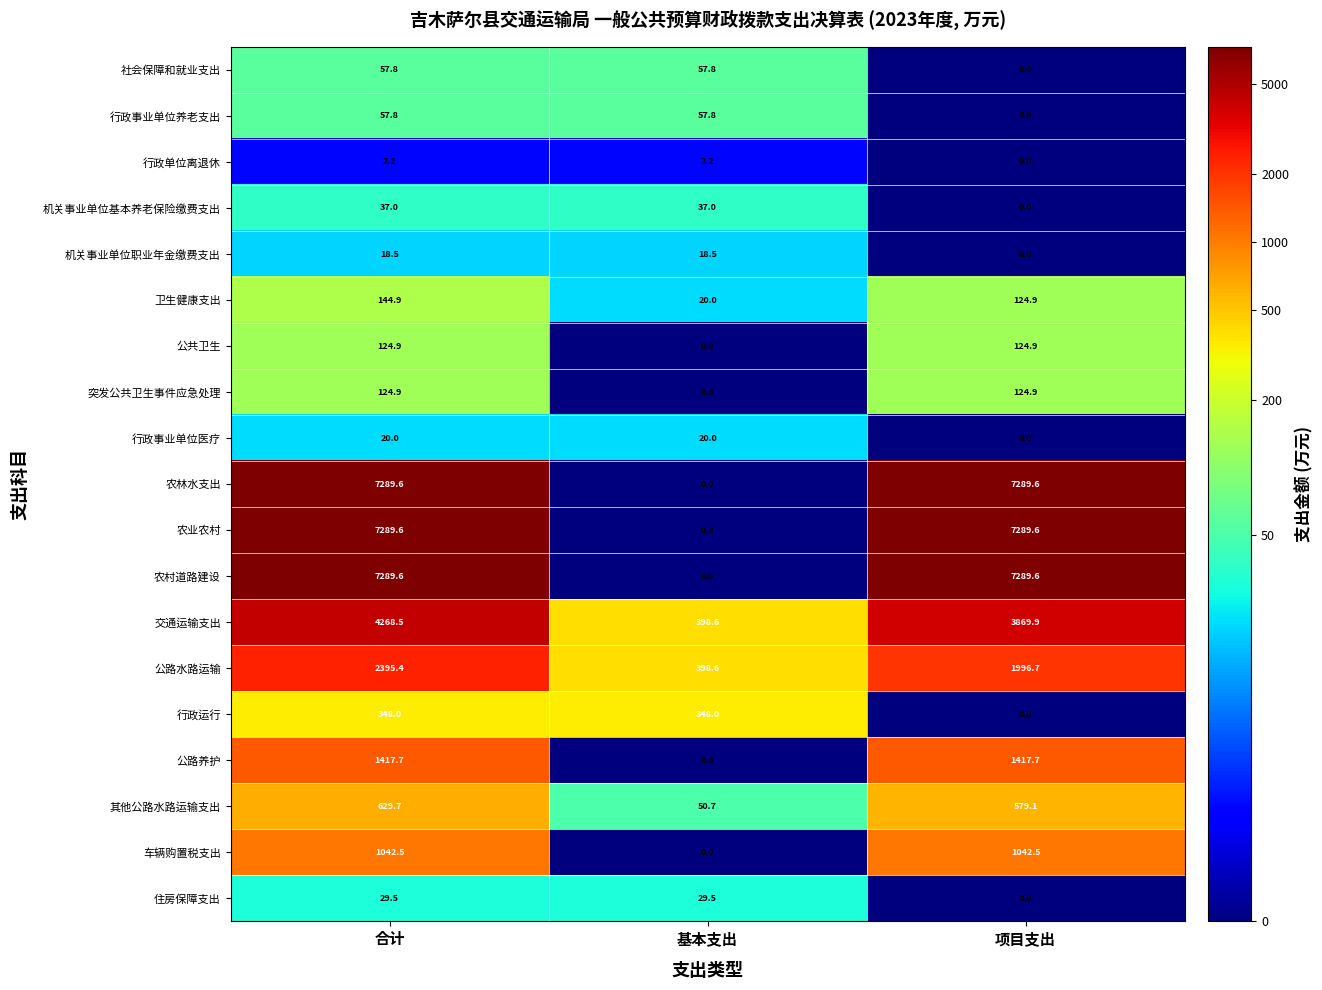

At how many categories does at least one series exceed 5?

3